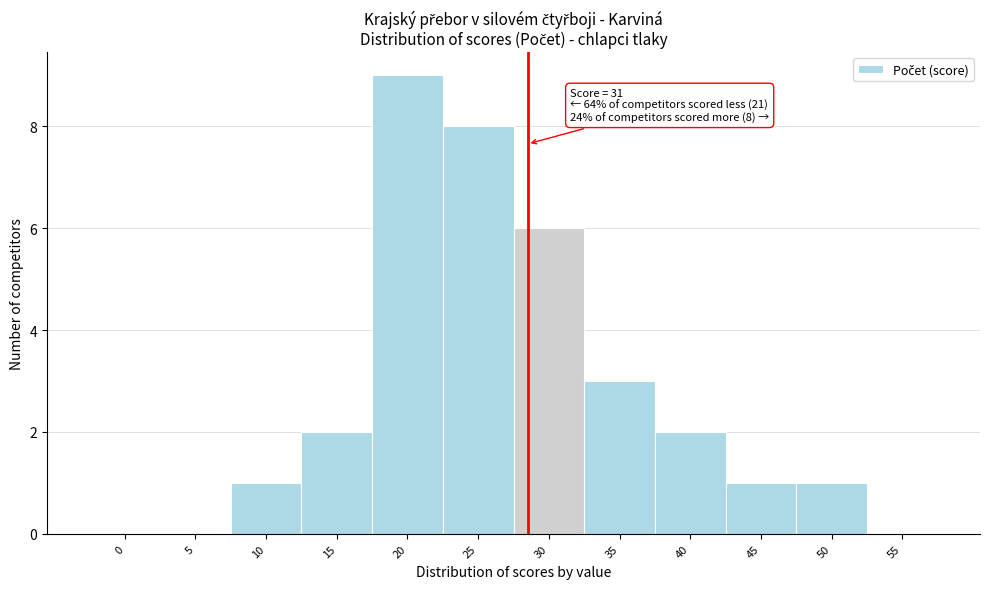

Reading left to right, extract all data points from this chart.

0=0	5=0	10=1	15=2	20=9	25=8	30=6	35=3	40=2	45=1	50=1	55=0